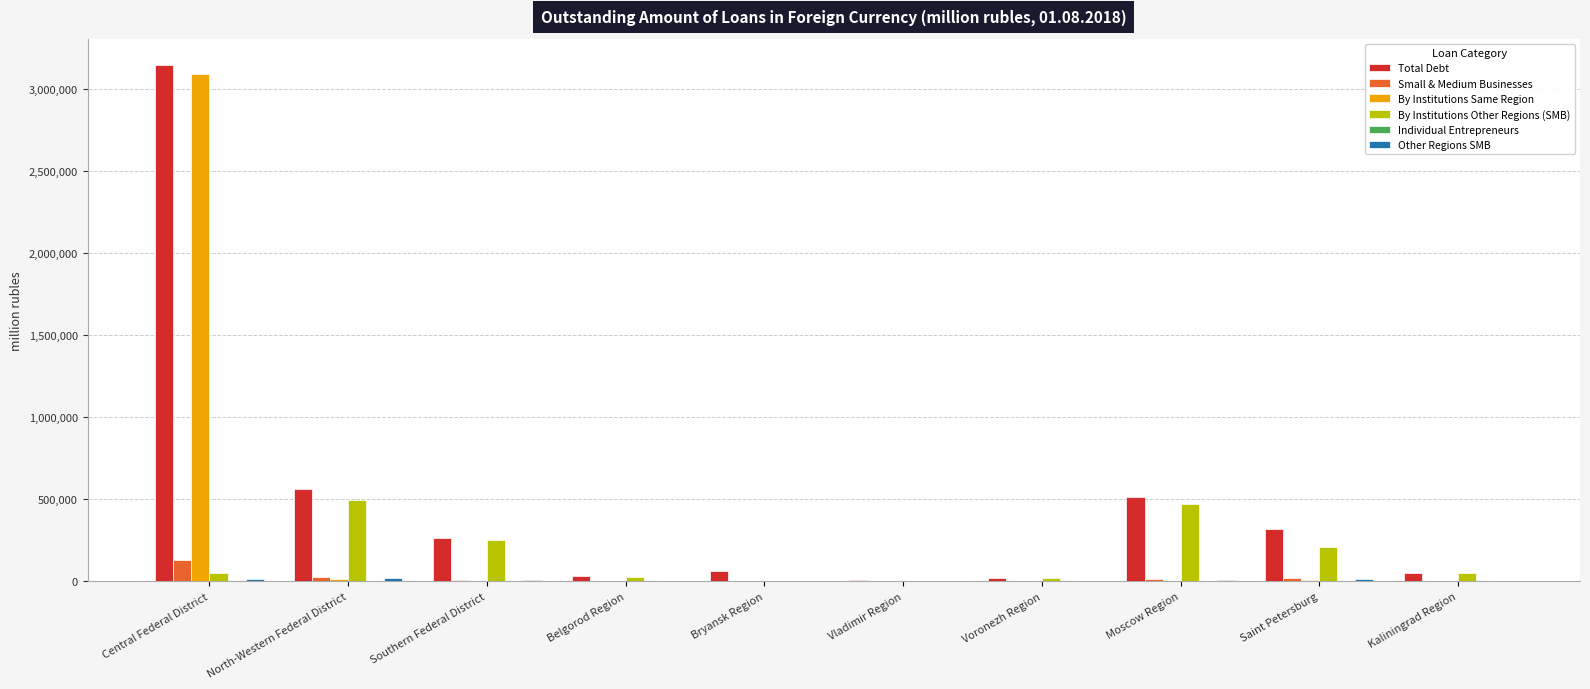

Which series changed the most between Bryansk Region and Moscow Region?

By Institutions Other Regions (SMB)